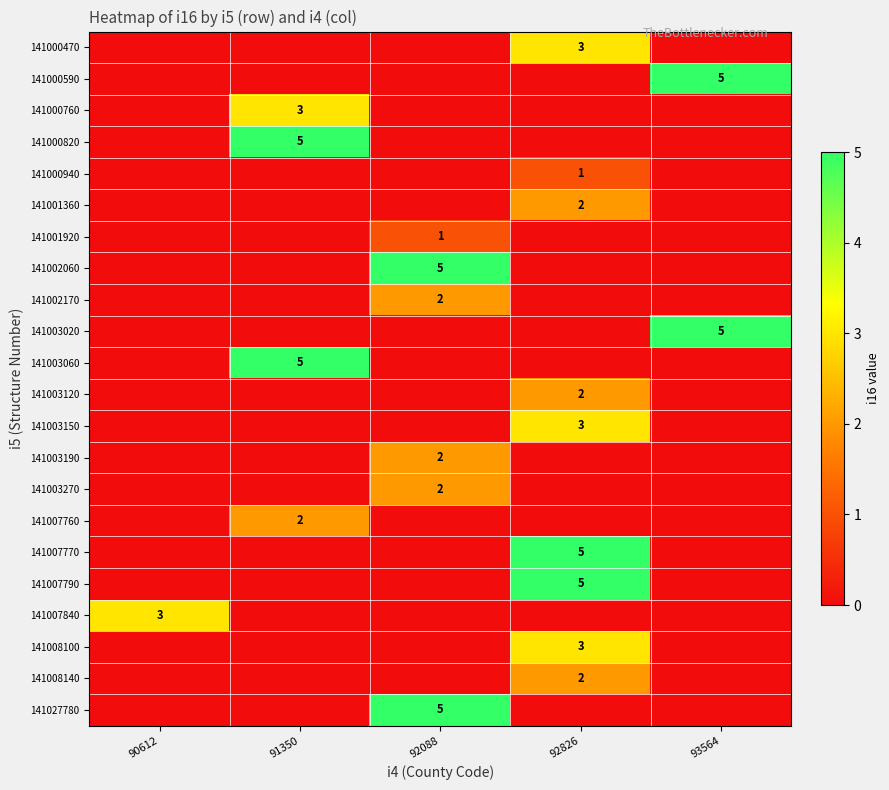

The 141007770 series shows 5 at 92826. True or false?

True